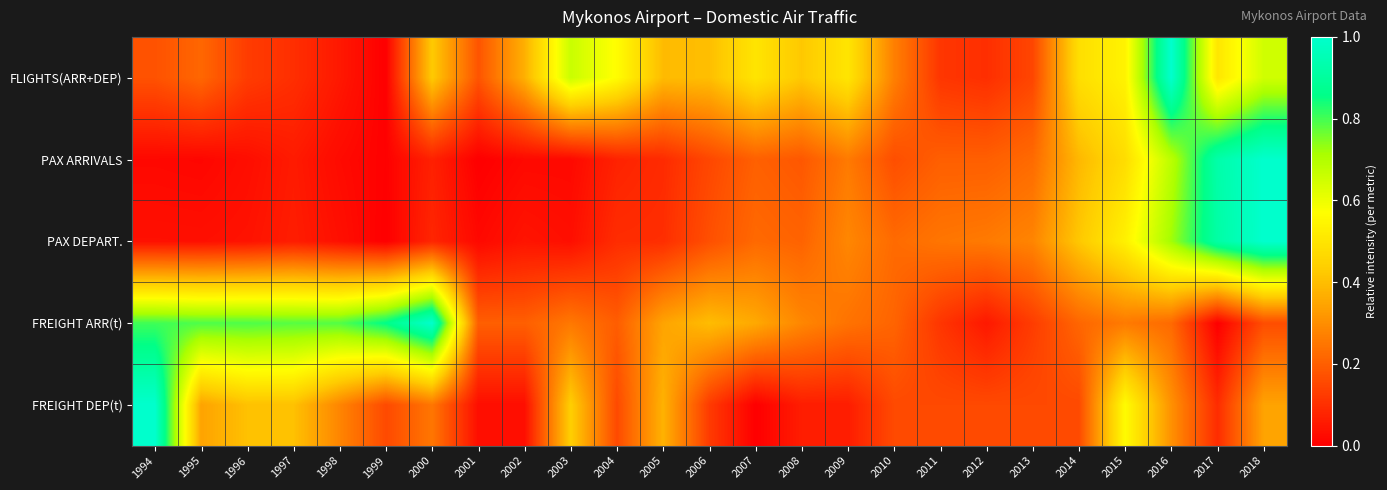

Reading left to right, transcribe all the data shown in this chart.

FLIGHTS(ARR+DEP): 1994=0.2	1995=0.2	1996=0.1	1997=0.1	1998=0.1	1999=0.0	2000=0.4	2001=0.2	2002=0.4	2003=0.7	2004=0.6	2005=0.4	2006=0.4	2007=0.5	2008=0.4	2009=0.5	2010=0.3	2011=0.1	2012=0.1	2013=0.1	2014=0.5	2015=0.5	2016=1.0	2017=0.5	2018=0.6
PAX ARRIVALS: 1994=0.0	1995=0.0	1996=0.0	1997=0.1	1998=0.0	1999=0.0	2000=0.1	2001=0.0	2002=0.0	2003=0.0	2004=0.1	2005=0.1	2006=0.2	2007=0.2	2008=0.2	2009=0.3	2010=0.2	2011=0.2	2012=0.2	2013=0.2	2014=0.4	2015=0.5	2016=0.7	2017=0.9	2018=1.0
PAX DEPART.: 1994=0.0	1995=0.0	1996=0.0	1997=0.1	1998=0.0	1999=0.0	2000=0.1	2001=0.0	2002=0.0	2003=0.0	2004=0.1	2005=0.1	2006=0.2	2007=0.2	2008=0.2	2009=0.3	2010=0.2	2011=0.2	2012=0.3	2013=0.3	2014=0.4	2015=0.5	2016=0.7	2017=0.9	2018=1.0
FREIGHT ARR(t): 1994=0.8	1995=0.8	1996=0.8	1997=0.8	1998=0.8	1999=0.9	2000=1.0	2001=0.2	2002=0.2	2003=0.3	2004=0.2	2005=0.3	2006=0.4	2007=0.4	2008=0.3	2009=0.2	2010=0.2	2011=0.1	2012=0.1	2013=0.1	2014=0.2	2015=0.3	2016=0.2	2017=0.0	2018=0.2
FREIGHT DEP(t): 1994=1.0	1995=0.3	1996=0.4	1997=0.4	1998=0.3	1999=0.2	2000=0.2	2001=0.0	2002=0.0	2003=0.4	2004=0.2	2005=0.4	2006=0.1	2007=0.0	2008=0.1	2009=0.1	2010=0.2	2011=0.2	2012=0.2	2013=0.2	2014=0.2	2015=0.6	2016=0.3	2017=0.1	2018=0.3